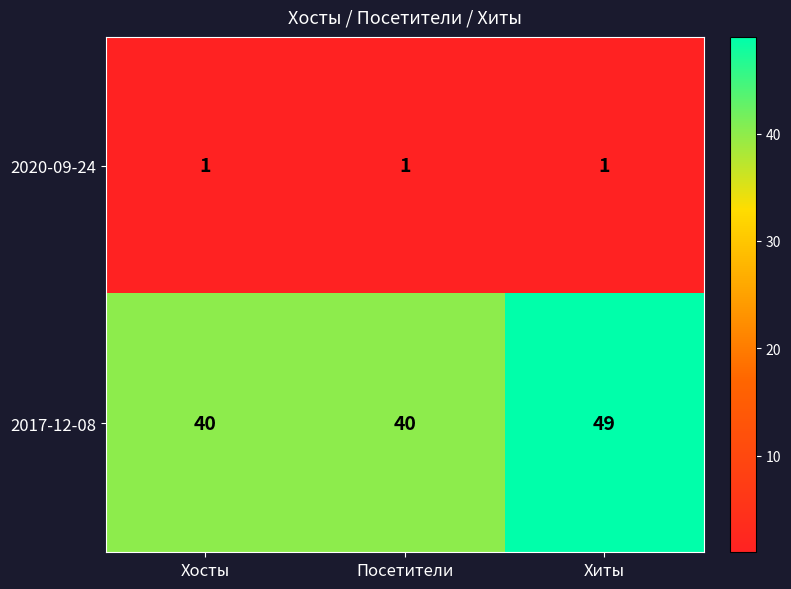

What is the highest value of the 2017-12-08 series?

49